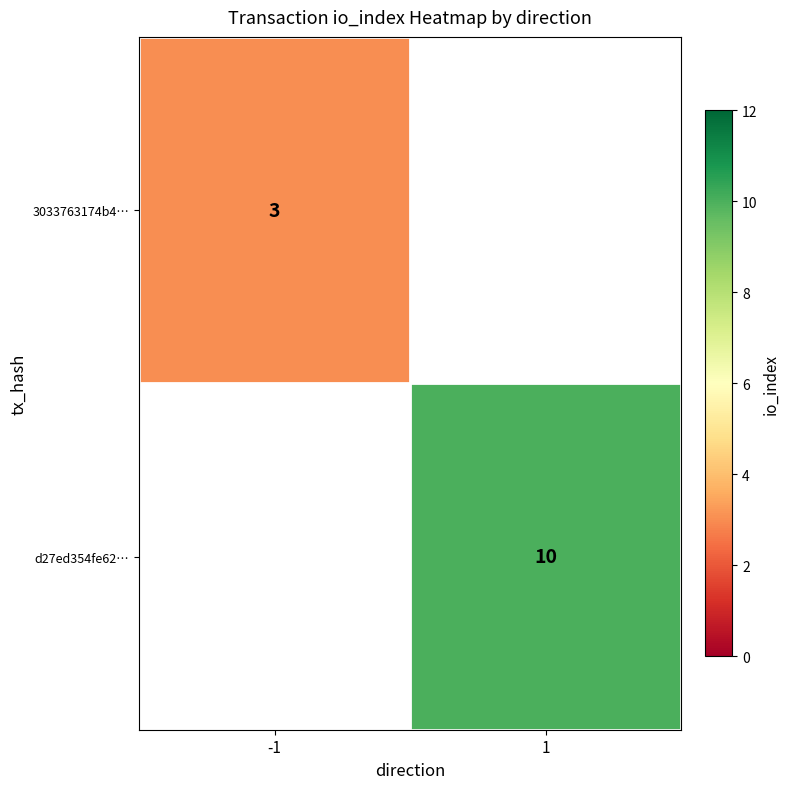

Is the value of d27ed354fe62… at 1 greater than the value of 3033763174b4… at -1?

Yes